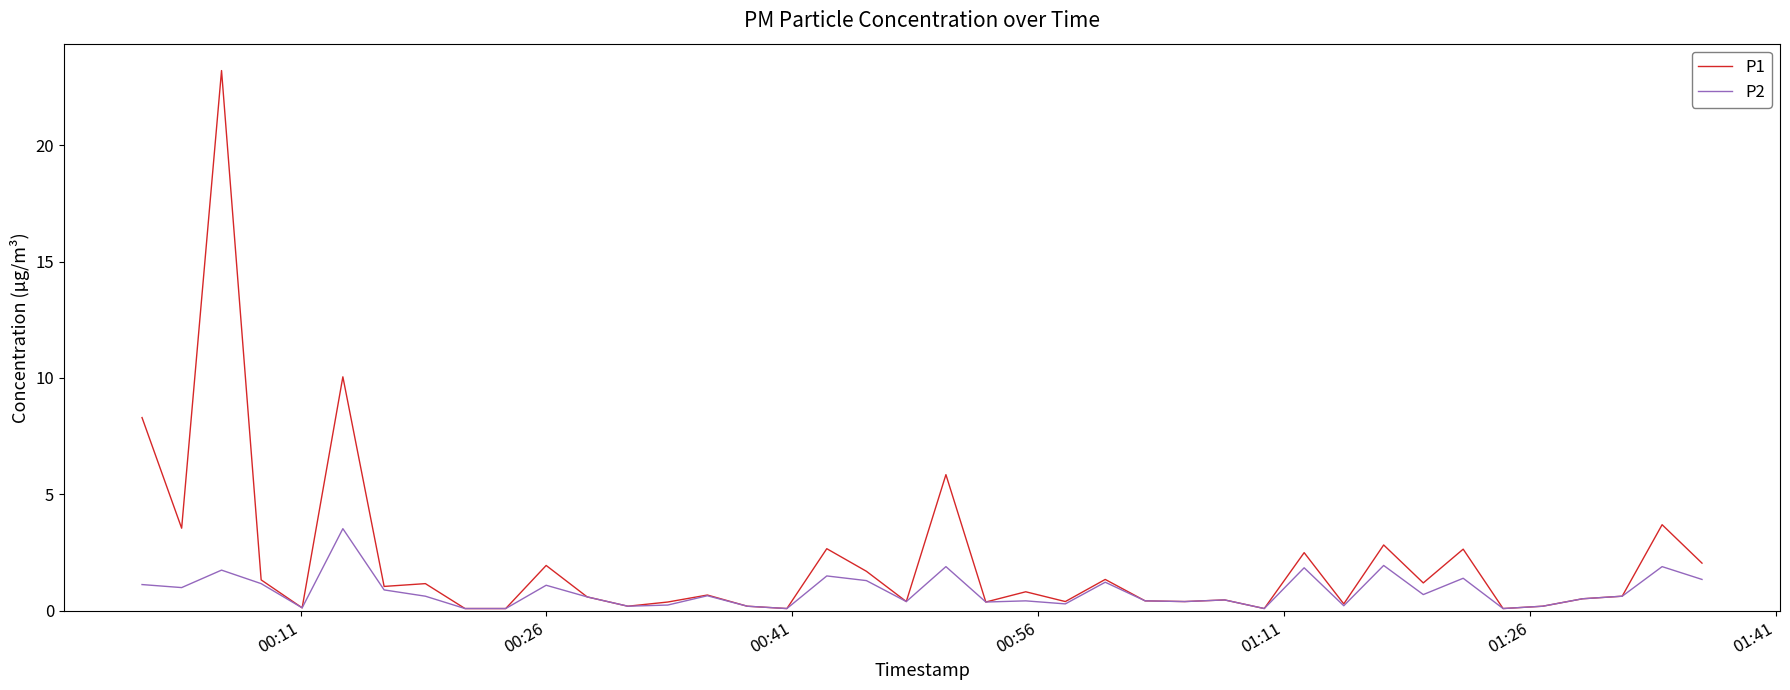

List the series in order of their peak value, lowest first.

P2, P1